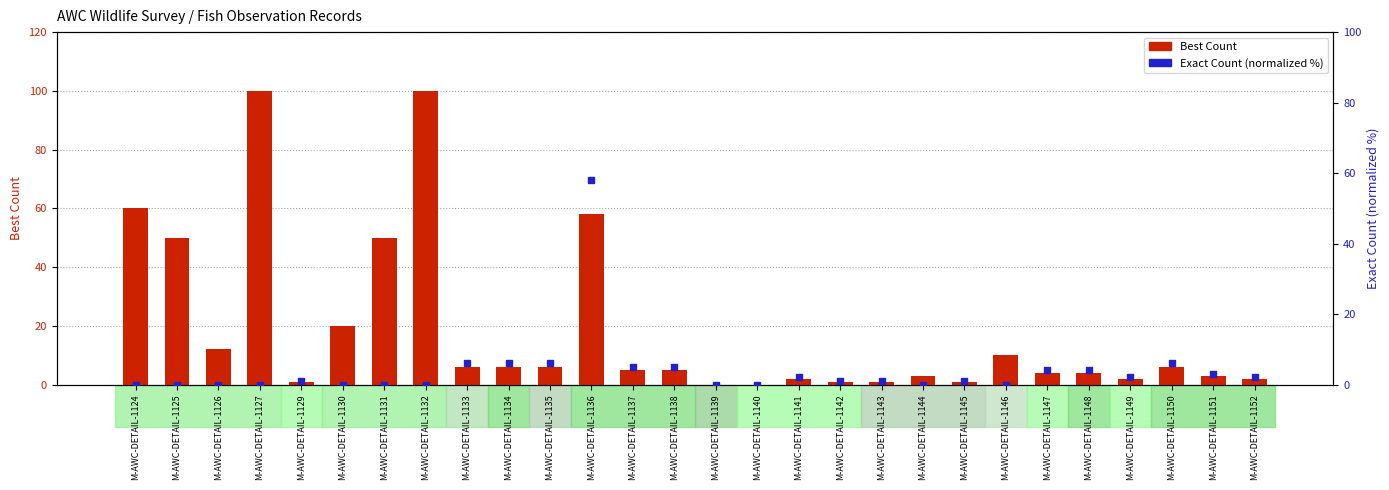

Which series reaches the maximum Y coordinate?

Best Count